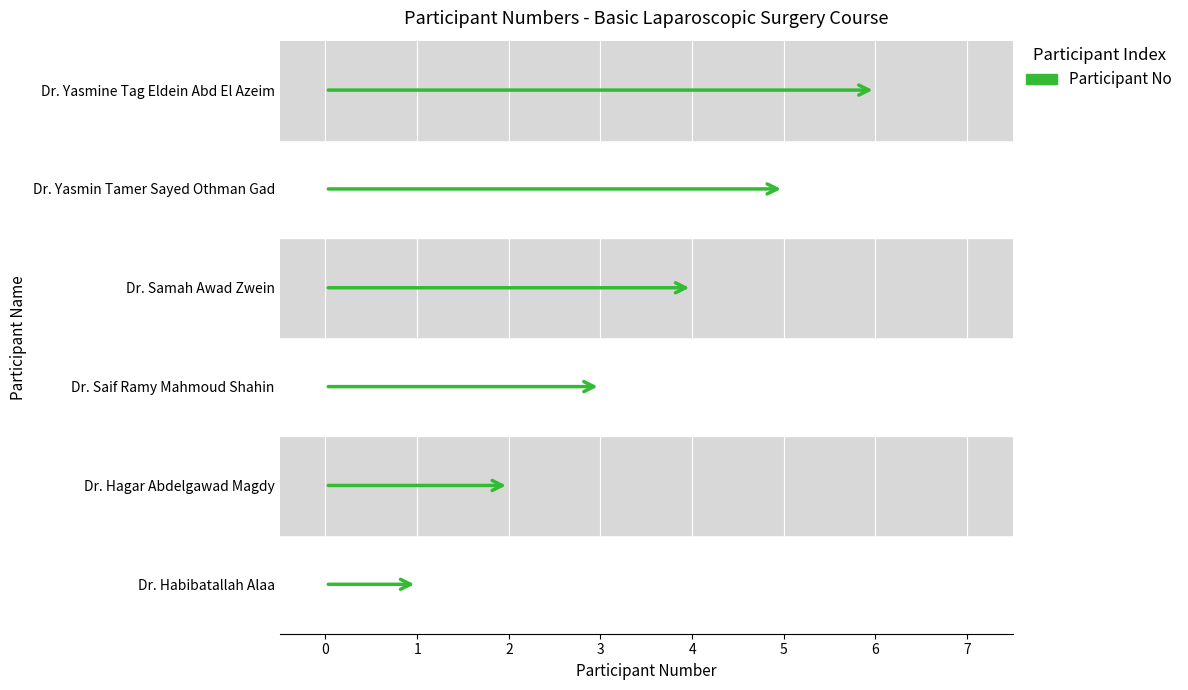

Reading right to left, what are all the values shown in this chart?

Dr. Yasmine Tag Eldein Abd El Azeim=6	Dr. Yasmin Tamer Sayed Othman Gad=5	Dr. Samah Awad Zwein=4	Dr. Saif Ramy Mahmoud Shahin=3	Dr. Hagar Abdelgawad Magdy=2	Dr. Habibatallah Alaa=1